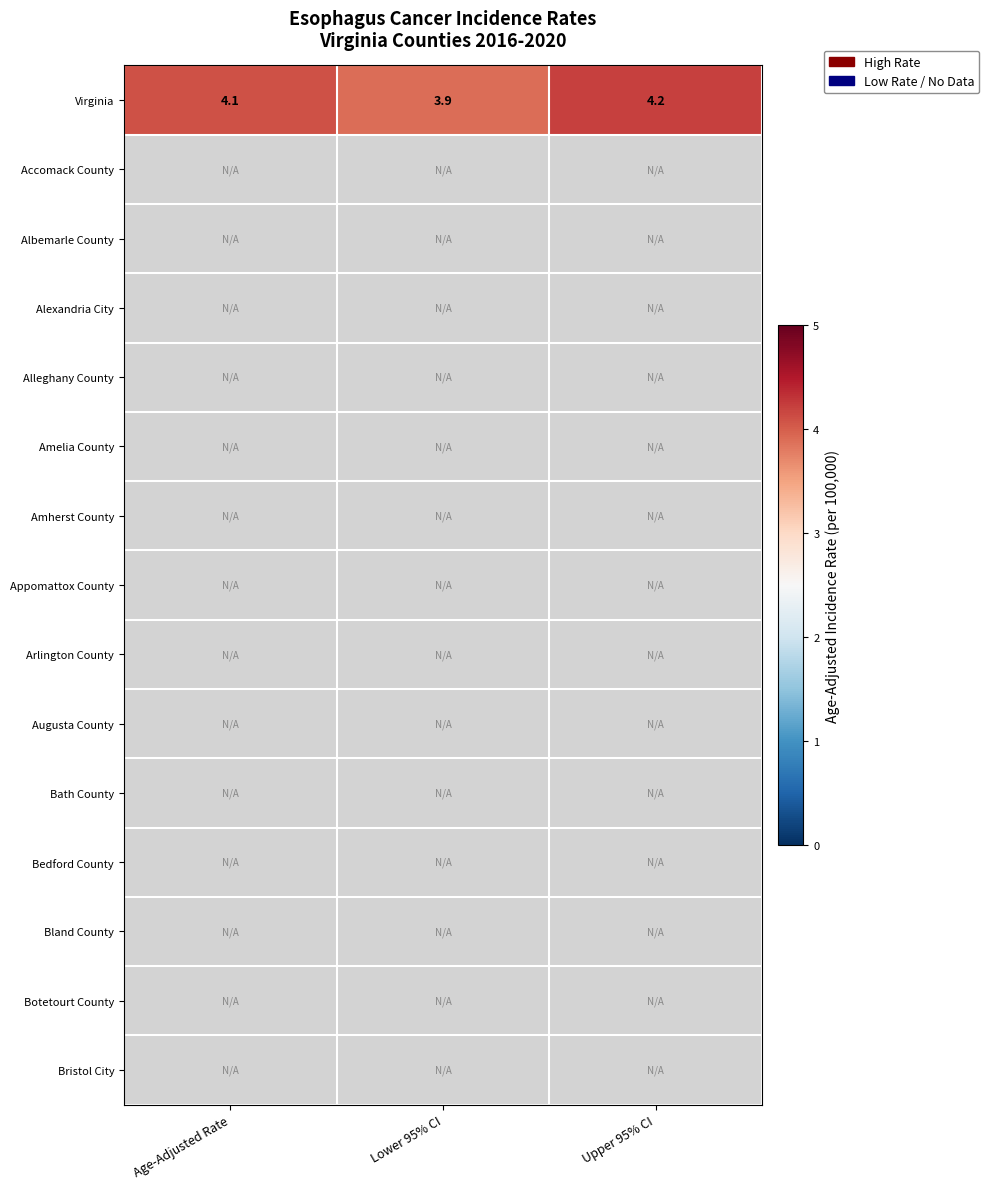

The value of Virginia at Lower 95% CI is 2.6. True or false?

False